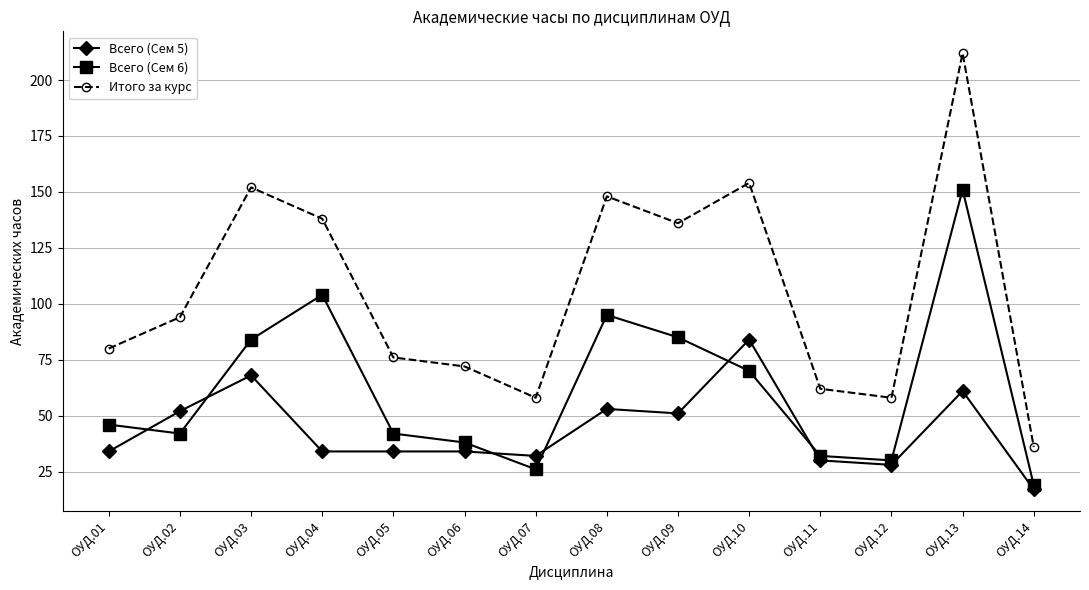

What is the value of the Всего (Сем 6) point at the 3rd from the left?

84